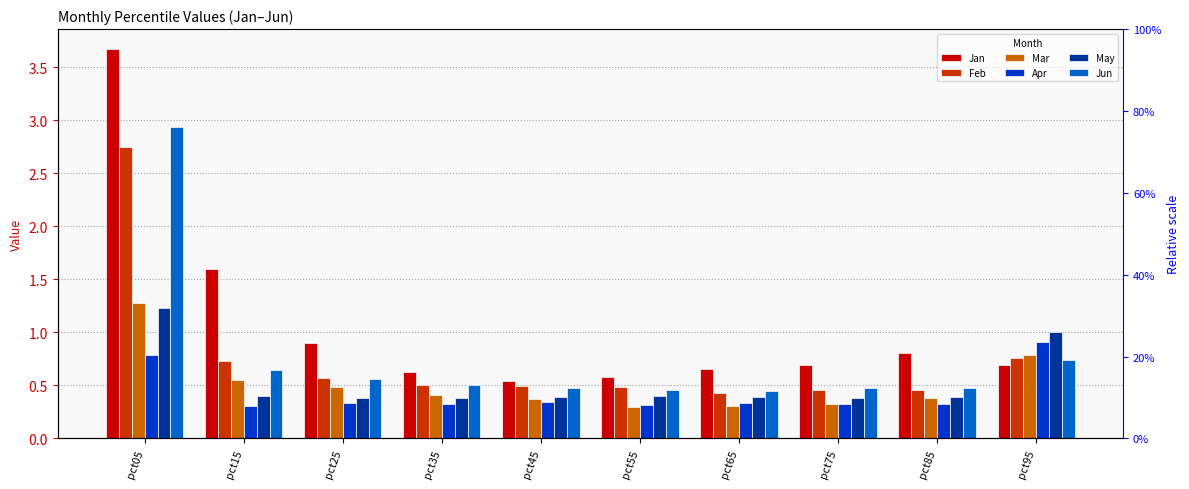

What is the minimum value for May?

0.4